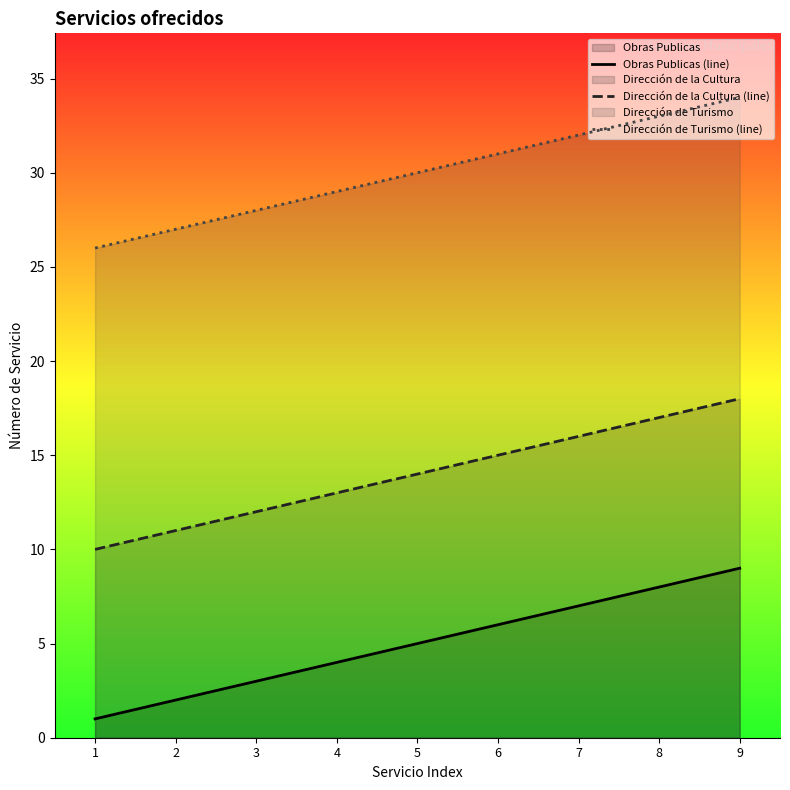

Which label corresponds to the largest value in the chart?

9